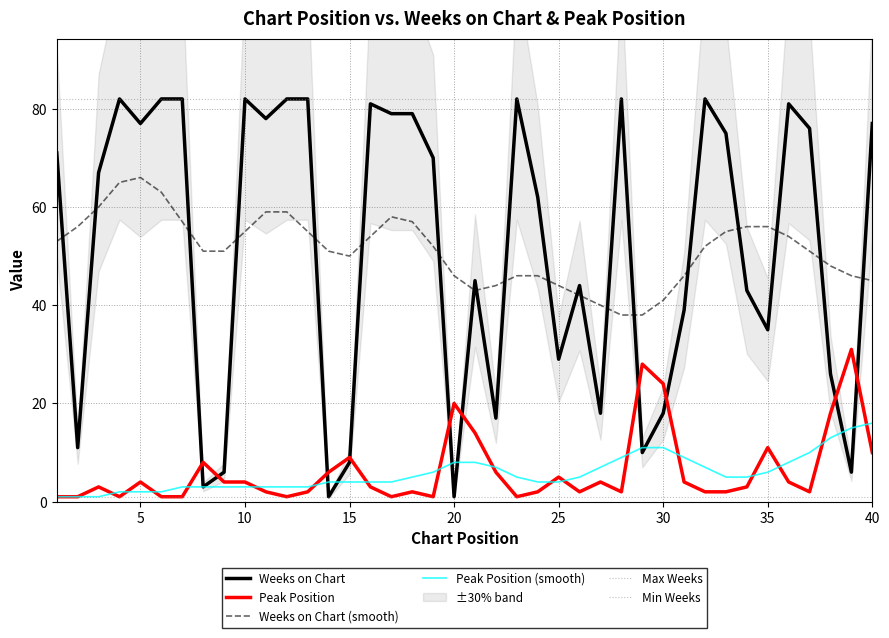

What is the total value across all series at 39?

37